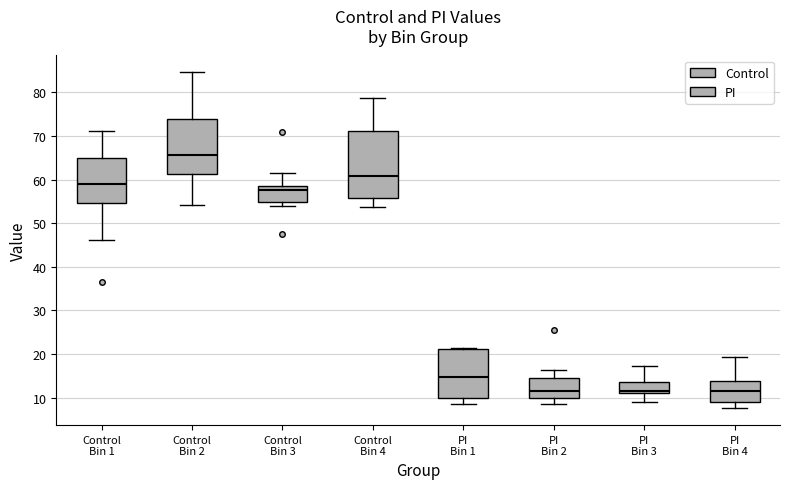

Where is the lower edge of the box for PI Bin 3 on the y-axis? The values are not printed on the chart, so give them approximately, as read against the axis.

11